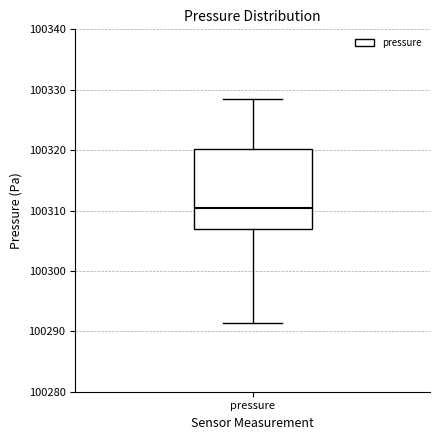

Where does the median line of the box for pressure sit on the y-axis? The values are not printed on the chart, so give them approximately, as read against the axis.

100310